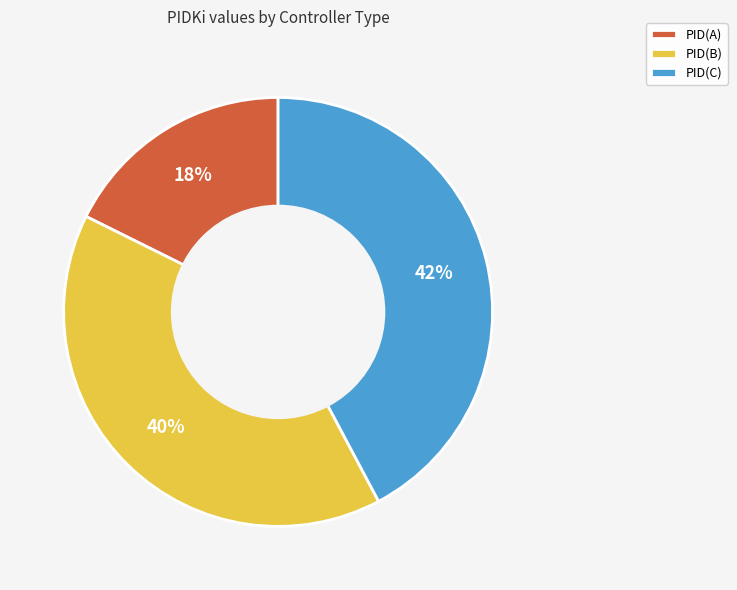

Which slice is the largest?

PID(C)